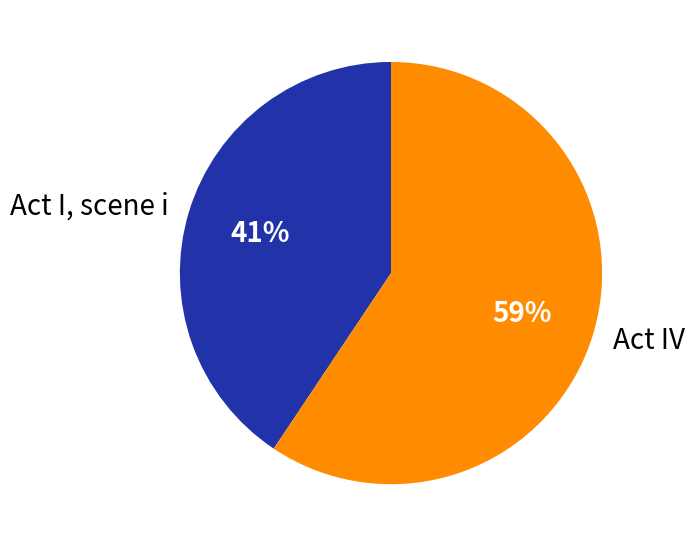

What is the majority slice?

Act IV